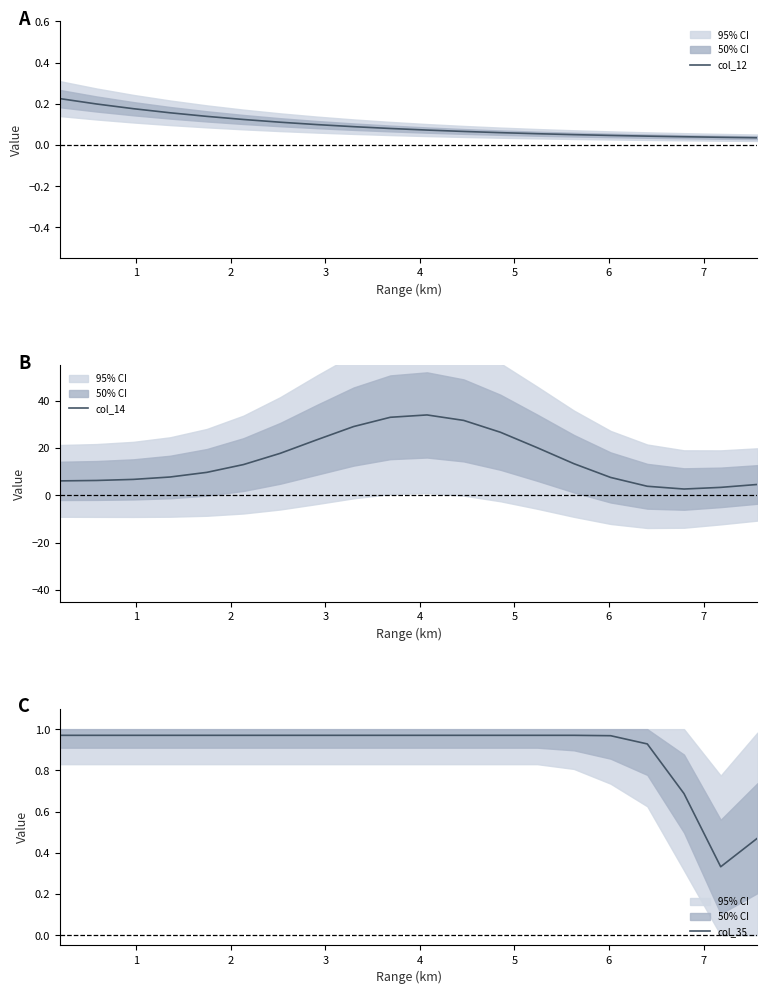

What is the maximum value for col_14?

33.9